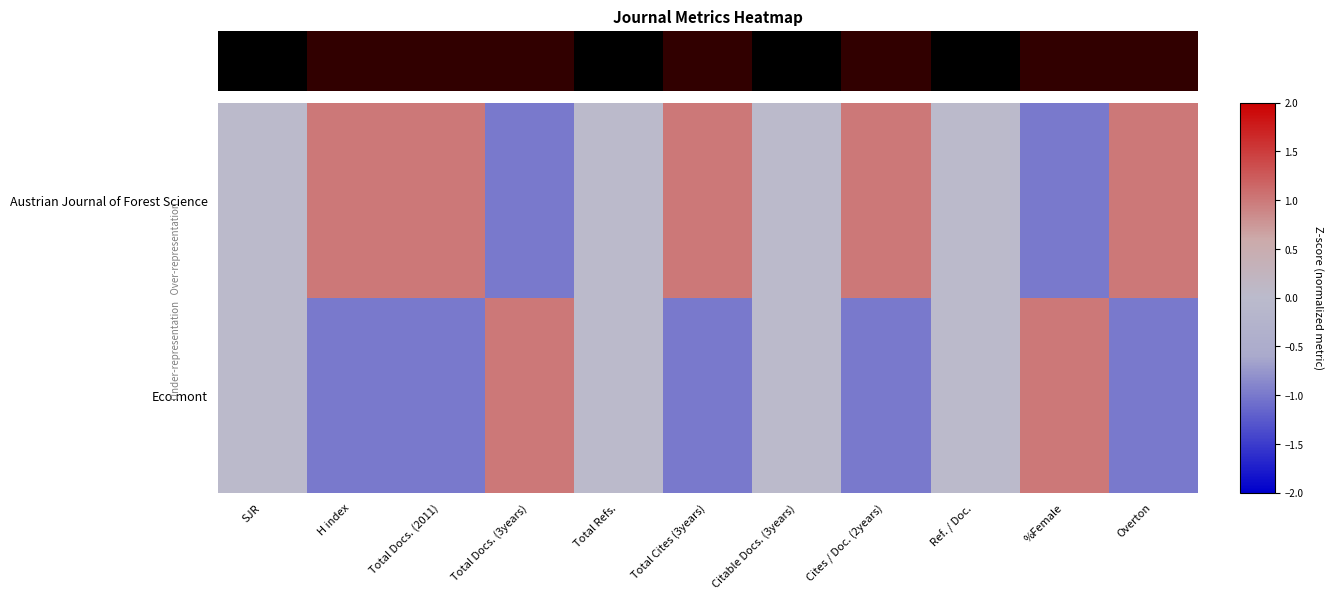

Which label corresponds to the largest value in the chart?

H index